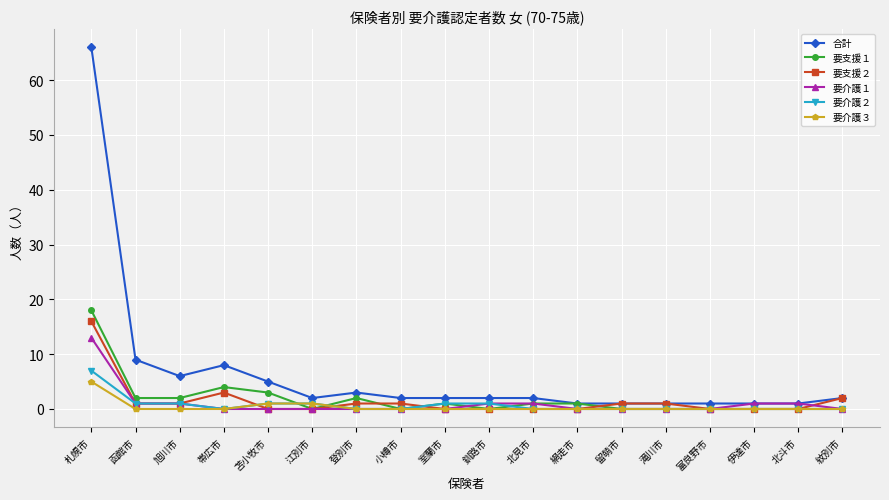

What is the maximum value shown in the chart?

66